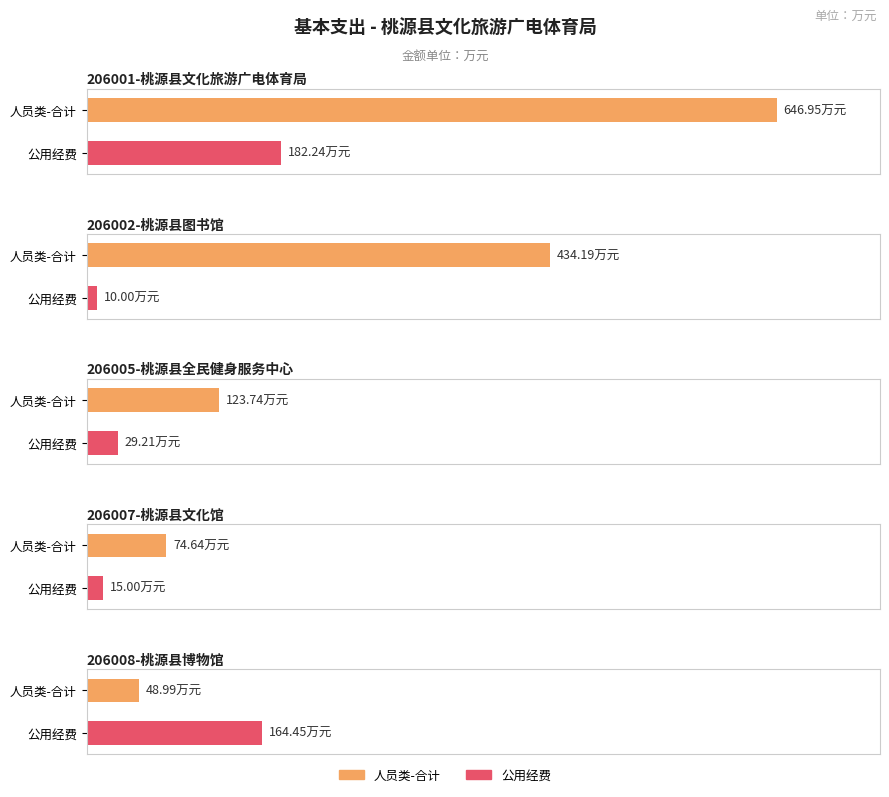

At which label is 人员类-合计 closest to 347?

206002-桃源县图书馆